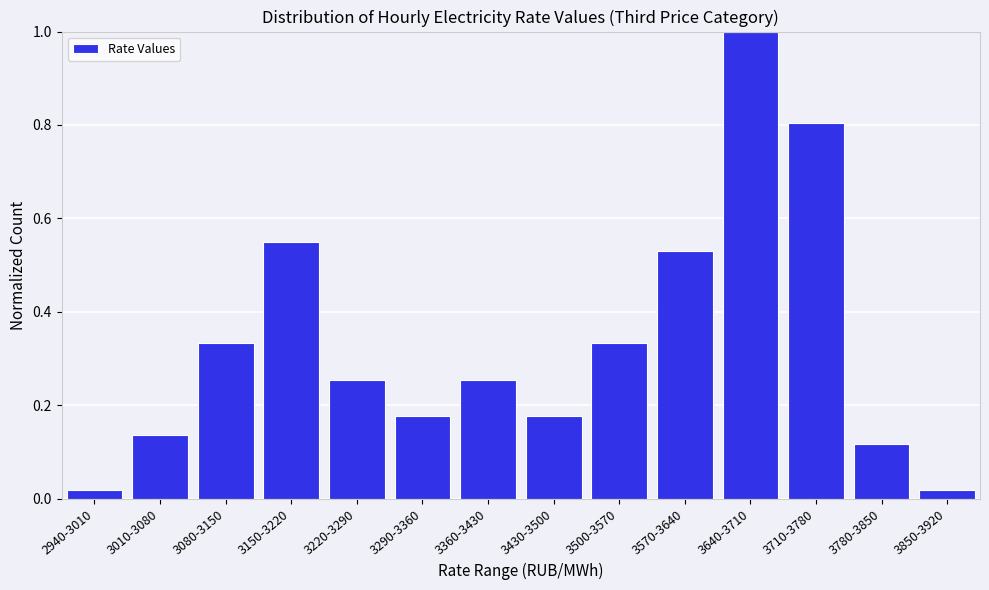

What is the label of the 12th bar from the right?

3080-3150